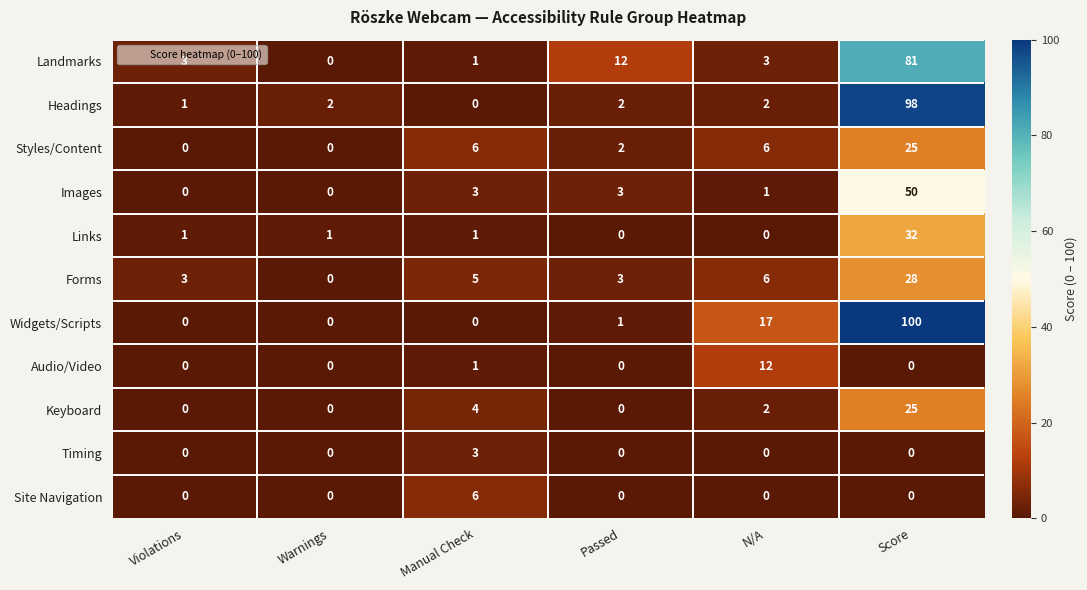

True or false: Site Navigation has a value of -3 at N/A.

False